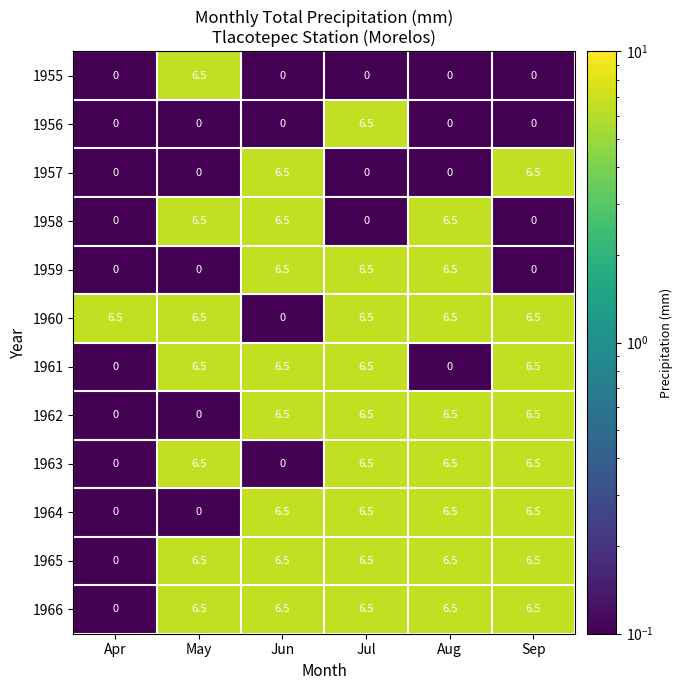

What is the difference between the second highest and second lowest values in the 1959 series?

6.5